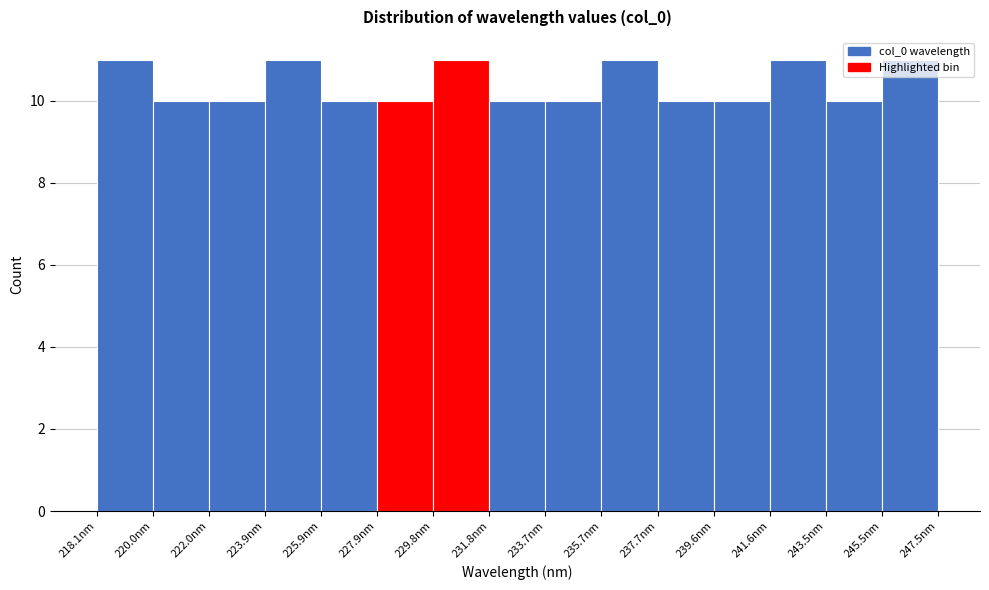

Reading left to right, list every bar in this chart as the range it spans on the x-axis followed by its height. Neither the bar edges nor the heights are printed on the chart, so give them approximately, as read against the axes.

218.0 to 220.0: 11
220.0 to 222.0: 10
222.0 to 224.0: 10
224.0 to 226.0: 11
226.0 to 227.8: 10
227.8 to 229.8: 10
229.8 to 231.8: 11
231.8 to 233.8: 10
233.8 to 235.8: 10
235.8 to 237.6: 11
237.6 to 239.6: 10
239.6 to 241.6: 10
241.6 to 243.6: 11
243.6 to 245.6: 10
245.6 to 247.4: 11